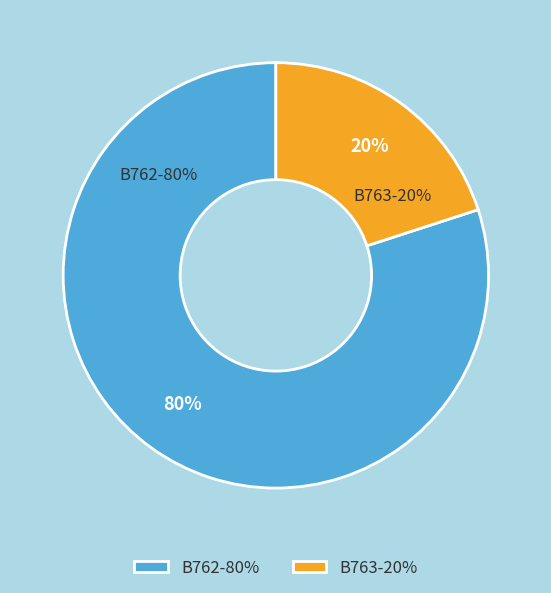

What is the ratio of the value at B763 to the value at B762?

0.2